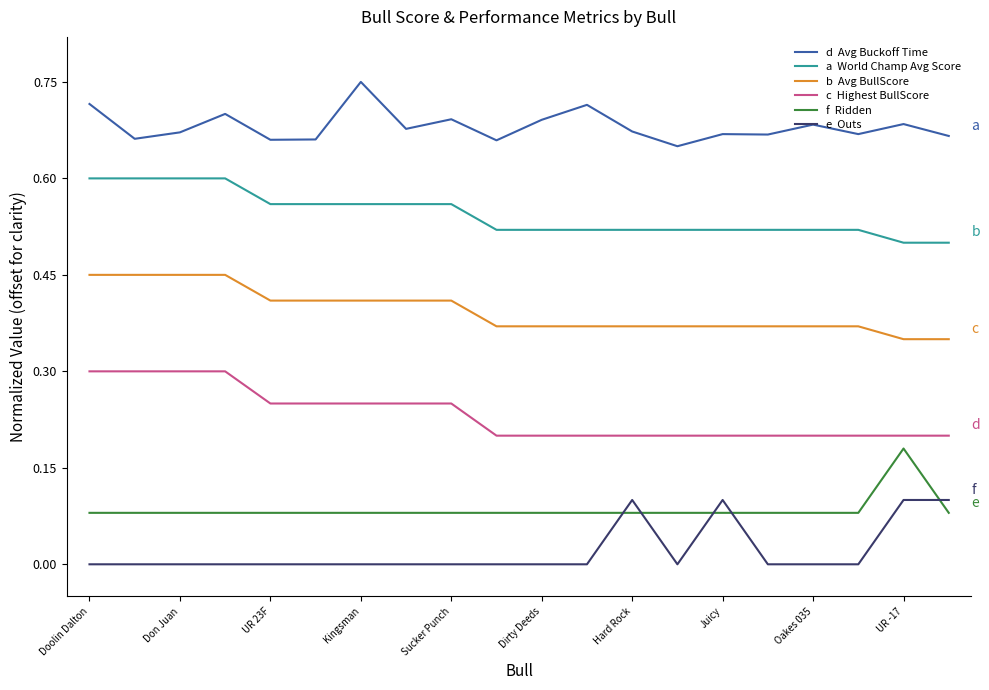

What is the label of the 16th point from the left?

15